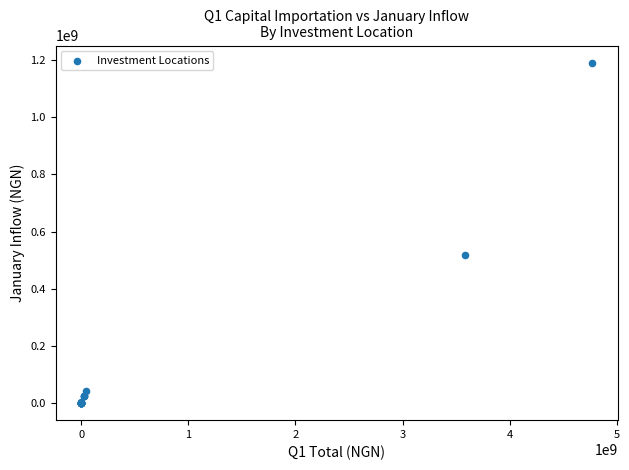

What Y value in the scatter plot is closest to 595424334?

516451614.5